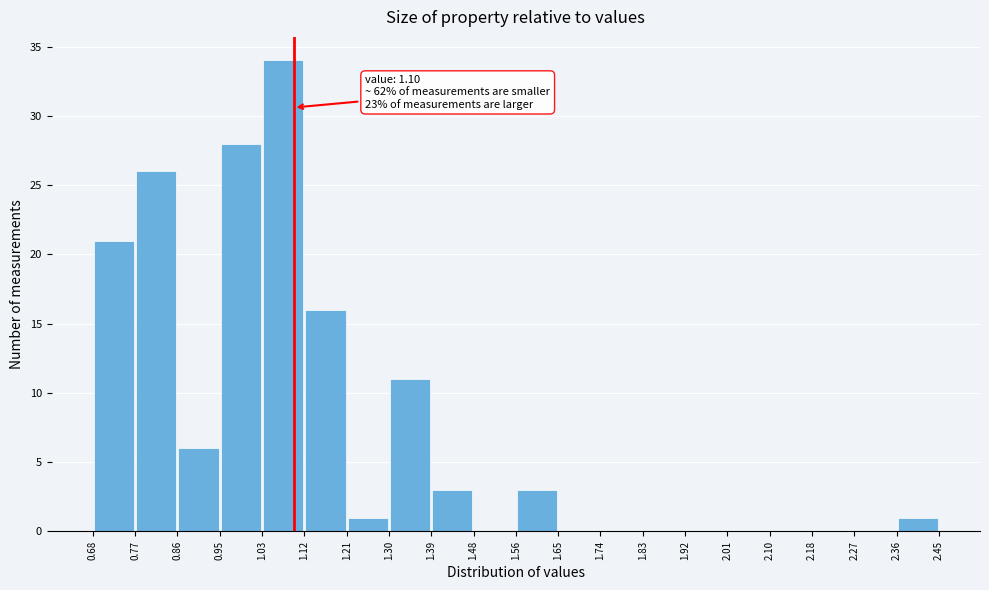

Over which range of the x-axis is the bar tallest?

1.03 to 1.12